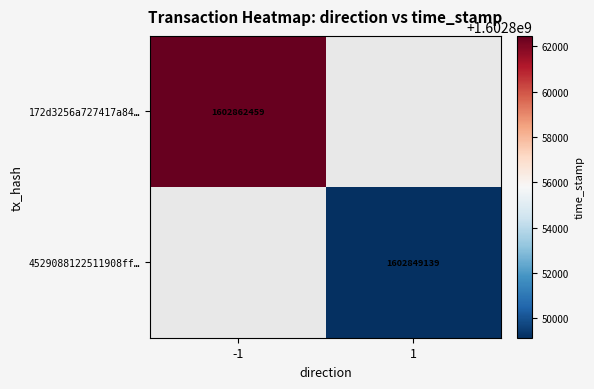

At which category does the chart reach its peak across all series?

-1